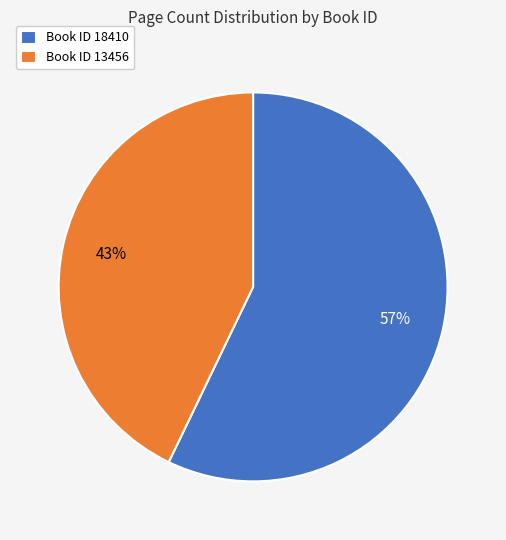

Count the number of slices in the pie.

2